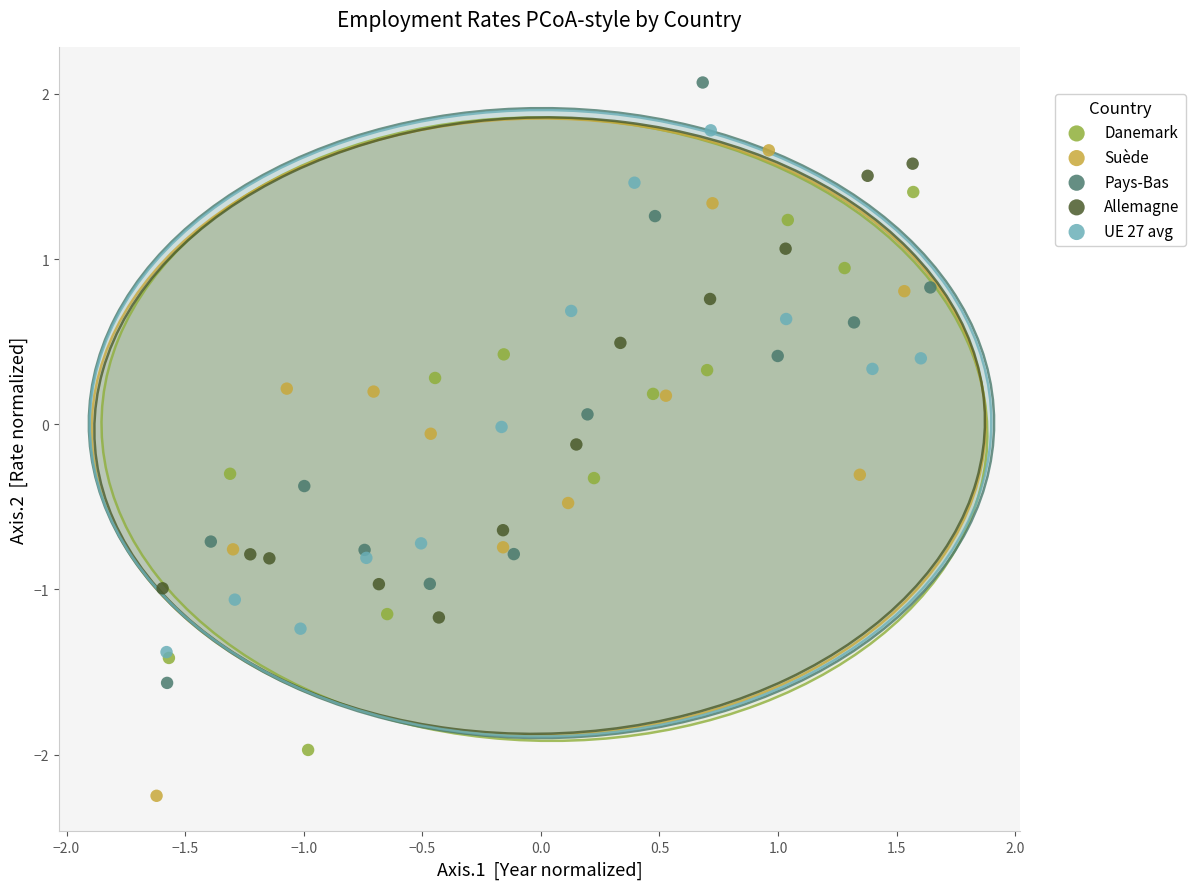

Which series has the widest spread of Y values?

Suède